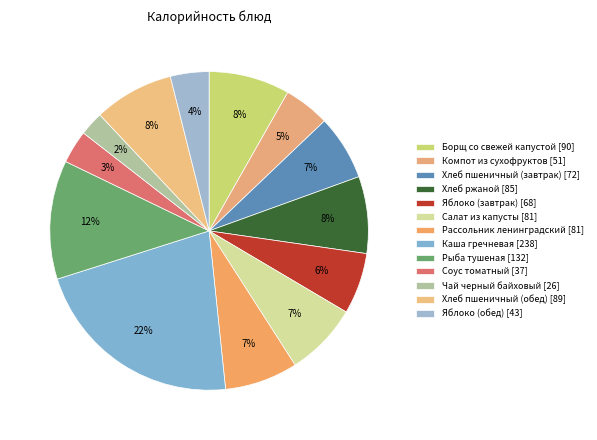

What is the total percentage of Хлеб ржаной and Хлеб пшеничный (завтрак)?

14.4%